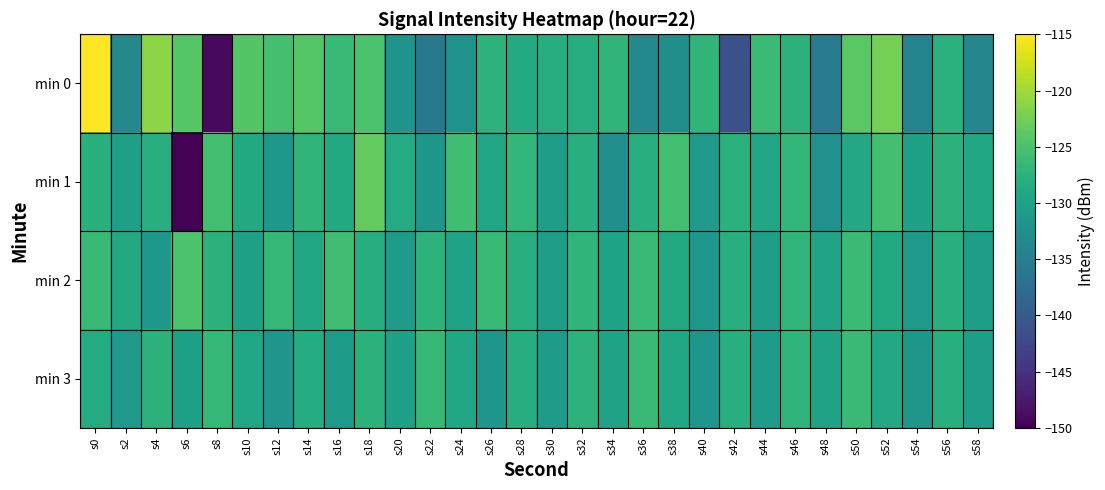

Reading left to right, extract all data points from this chart.

min 0: s0=-115.1	s2=-133.6	s4=-121.0	s6=-124.3	s8=-149.1	s10=-124.4	s12=-125.3	s14=-124.2	s16=-126.5	s18=-125.0	s20=-131.9	s22=-135.8	s24=-132.0	s26=-127.4	s28=-128.6	s30=-128.1	s32=-128.1	s34=-127.1	s36=-133.5	s38=-132.7	s40=-127.1	s42=-141.3	s44=-126.1	s46=-127.5	s48=-135.4	s50=-123.9	s52=-122.3	s54=-134.1	s56=-127.6	s58=-133.8
min 1: s0=-127.8	s2=-130.1	s4=-127.9	s6=-149.8	s8=-125.5	s10=-128.8	s12=-131.3	s14=-127.1	s16=-128.8	s18=-123.4	s20=-128.4	s22=-131.5	s24=-125.7	s26=-129.2	s28=-126.8	s30=-130.3	s32=-127.9	s34=-132.5	s36=-128.0	s38=-125.6	s40=-131.1	s42=-127.7	s44=-129.2	s46=-126.8	s48=-132.3	s50=-128.9	s52=-125.5	s54=-130.0	s56=-127.6	s58=-129.1
min 2: s0=-126.2	s2=-128.8	s4=-131.3	s6=-124.9	s8=-127.5	s10=-130.0	s12=-126.6	s14=-129.1	s16=-125.7	s18=-128.2	s20=-130.8	s22=-127.3	s24=-129.9	s26=-126.5	s28=-128.0	s30=-130.6	s32=-127.1	s34=-129.7	s36=-126.2	s38=-128.8	s40=-131.3	s42=-127.9	s44=-130.5	s46=-127.0	s48=-129.6	s50=-126.1	s52=-128.7	s54=-131.2	s56=-127.8	s58=-130.3
min 3: s0=-128.5	s2=-131.0	s4=-127.6	s6=-130.1	s8=-126.7	s10=-129.2	s12=-131.8	s14=-128.3	s16=-130.9	s18=-127.5	s20=-130.0	s22=-126.6	s24=-129.1	s26=-131.7	s28=-128.2	s30=-130.8	s32=-127.3	s34=-129.9	s36=-126.5	s38=-129.0	s40=-131.6	s42=-128.1	s44=-130.7	s46=-127.2	s48=-129.8	s50=-126.3	s52=-128.9	s54=-131.5	s56=-128.0	s58=-130.6